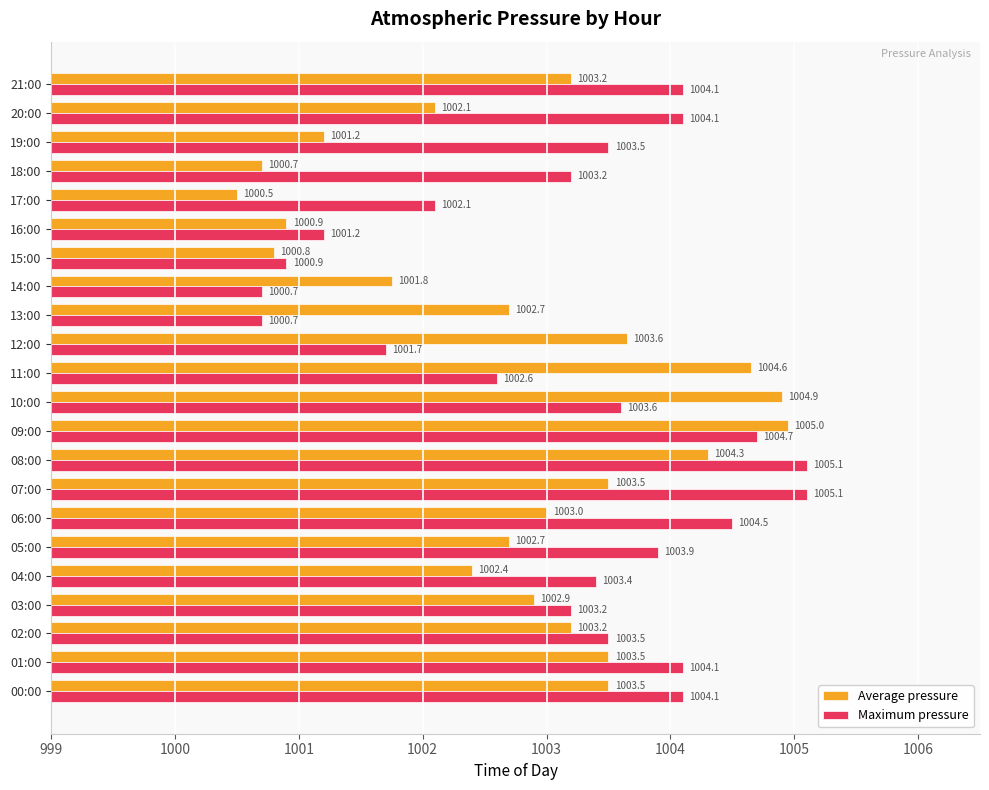

What is the highest value of the Average pressure series?

1005.0